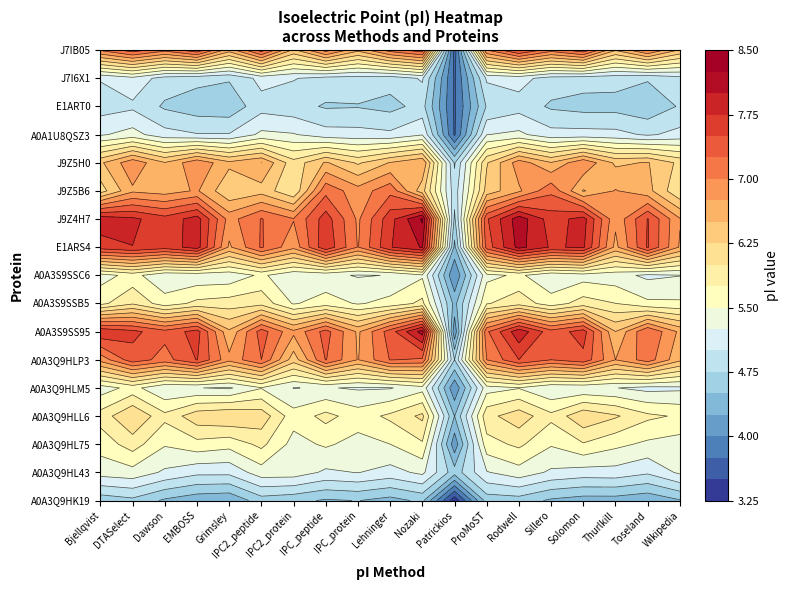

The value of Rodwell at Nozaki is 2.1. True or false?

False